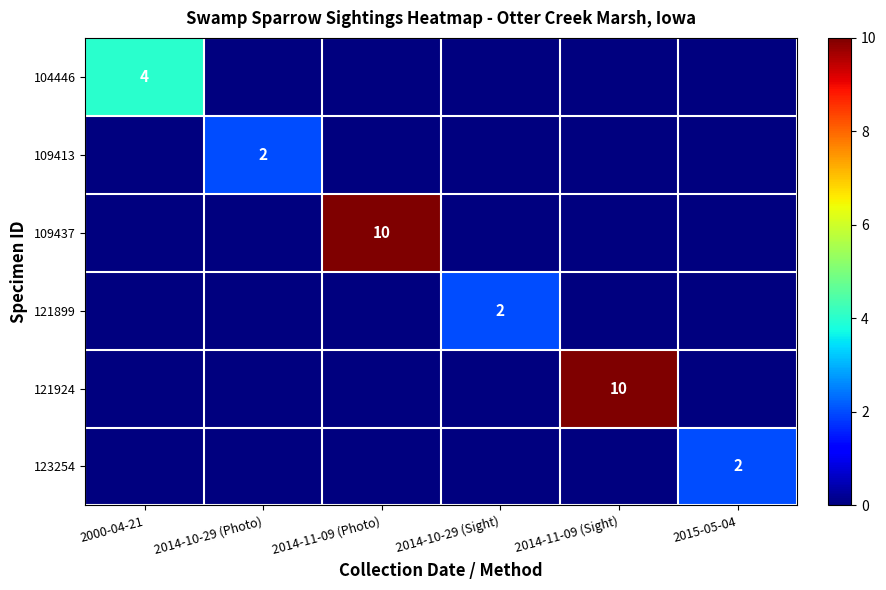

At how many categories does at least one series exceed 0?

6